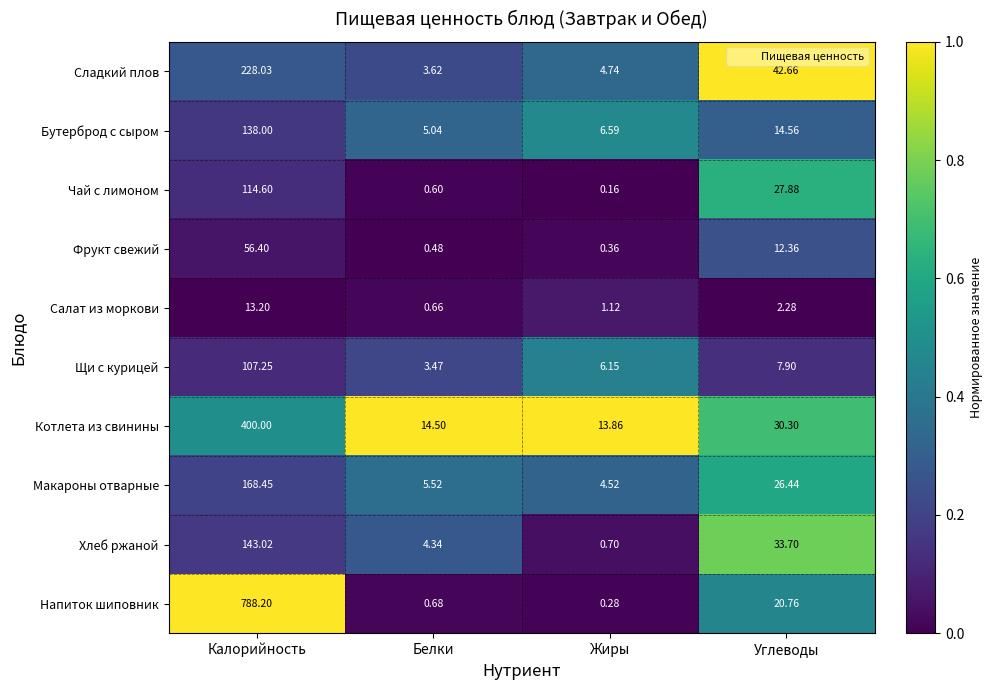

At which label is Сладкий плов closest to 115?

Углеводы